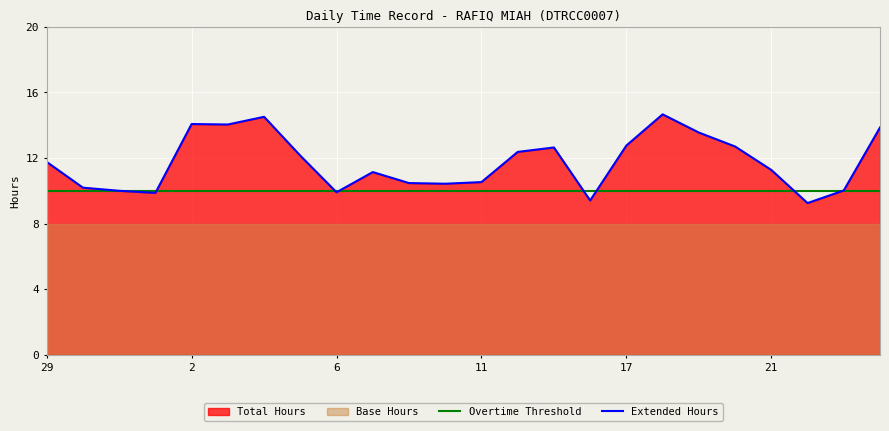

Where is Extended Hours nearest to the value 11?

9